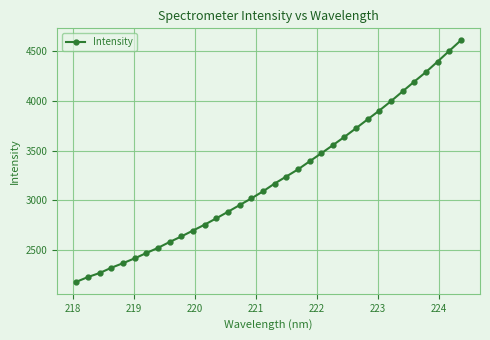

What is the difference between the second highest and minimum values?

2317.3